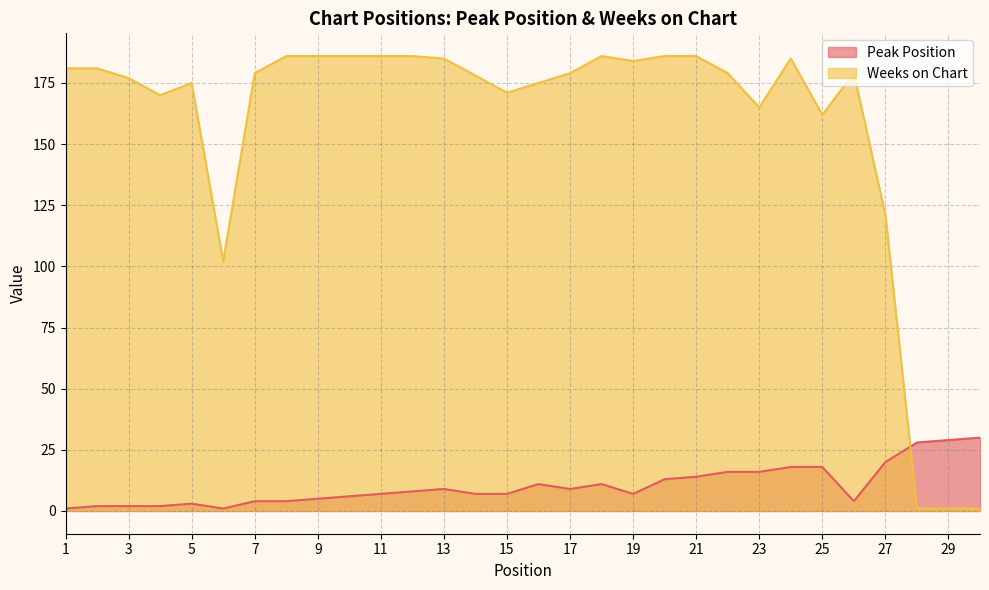

Which category has the highest value across all series?

8